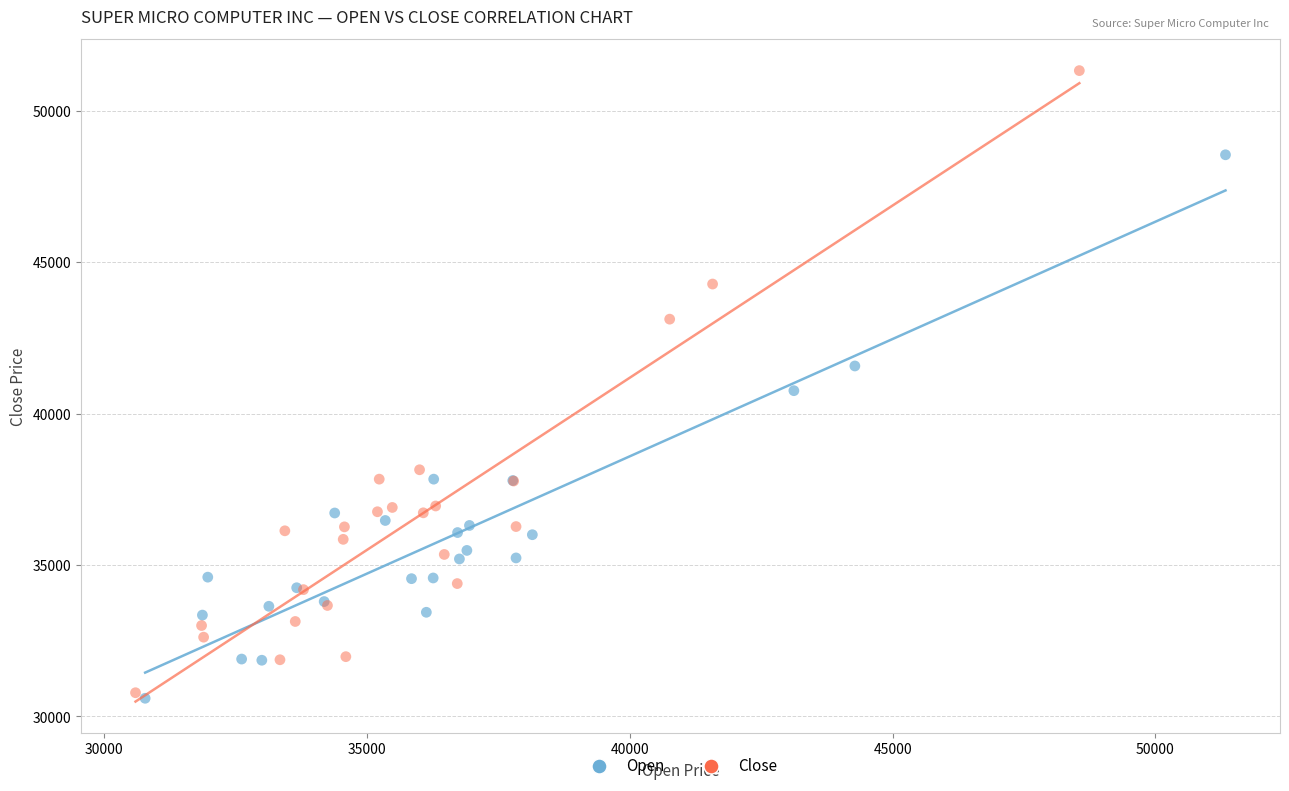

Which series contains the highest Y value?

Close